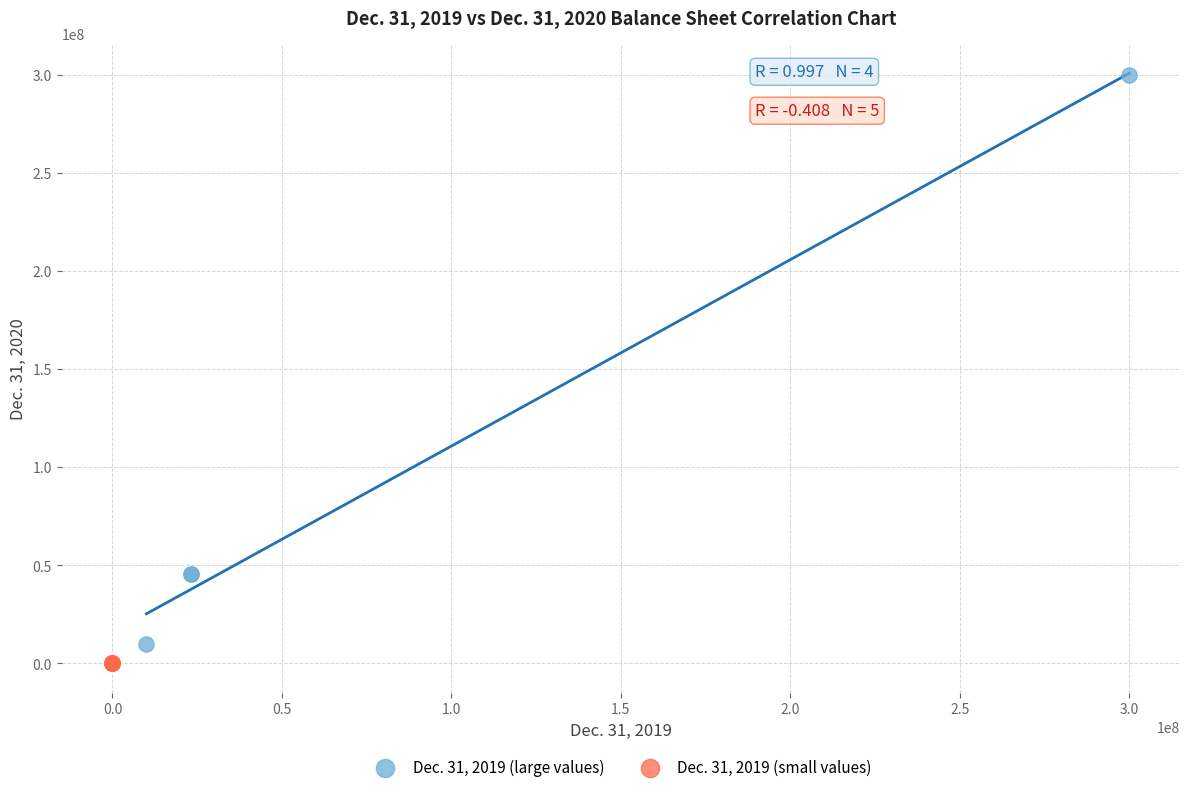

Which series reaches the maximum Y coordinate?

Dec. 31, 2019 (large values)